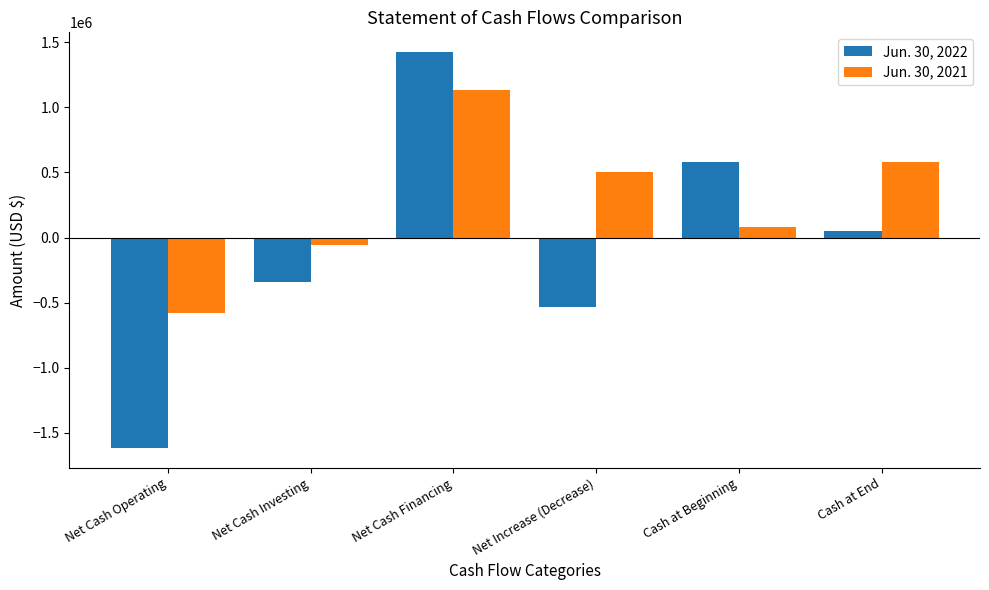

What are all the series names shown in the legend?

Jun. 30, 2022, Jun. 30, 2021